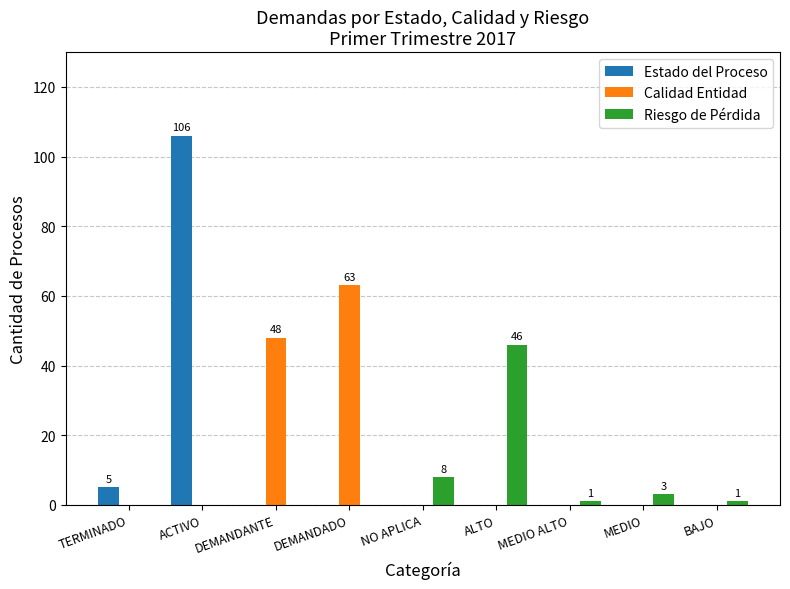

Reading left to right, extract all data points from this chart.

Estado del Proceso: 5	106	0	0	0	0	0	0	0
Calidad Entidad: 0	0	48	63	0	0	0	0	0
Riesgo de Pérdida: 0	0	0	0	8	46	1	3	1